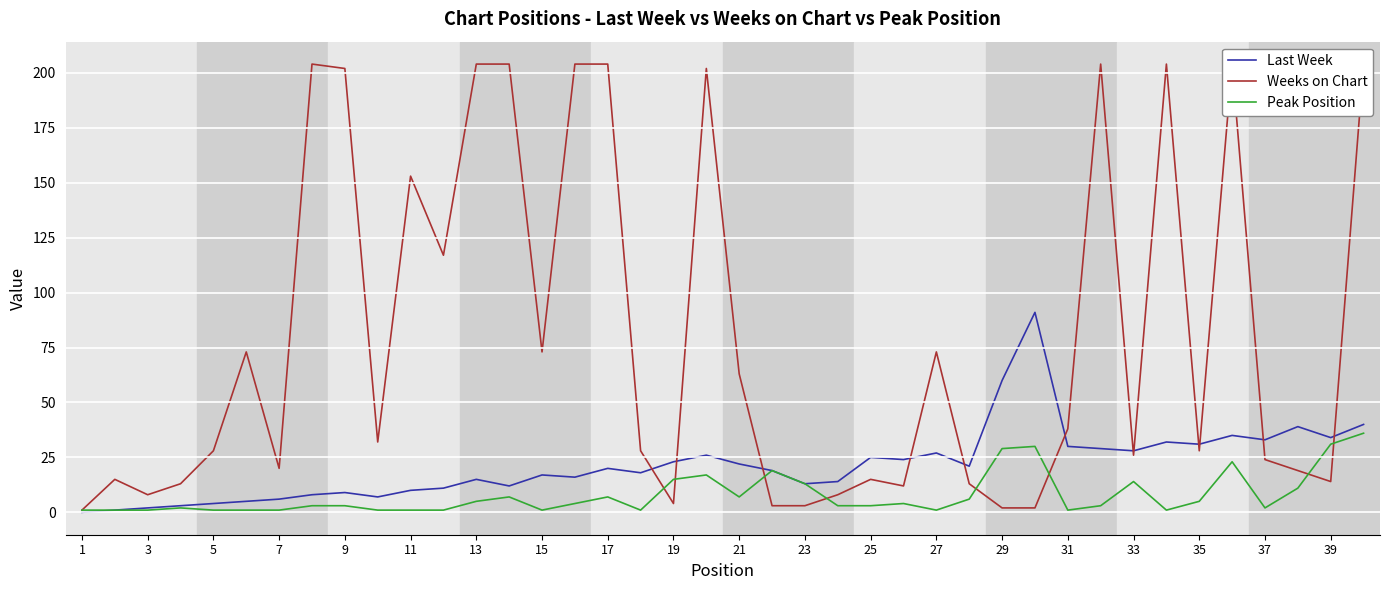

What is the greatest value displayed?

204